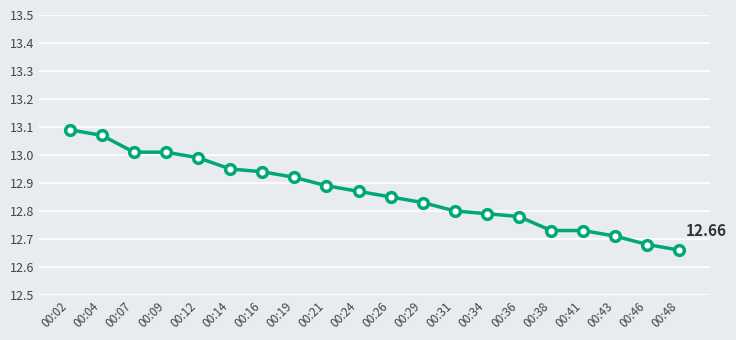

Is it true that the value at 00:21 is 18.4?

False